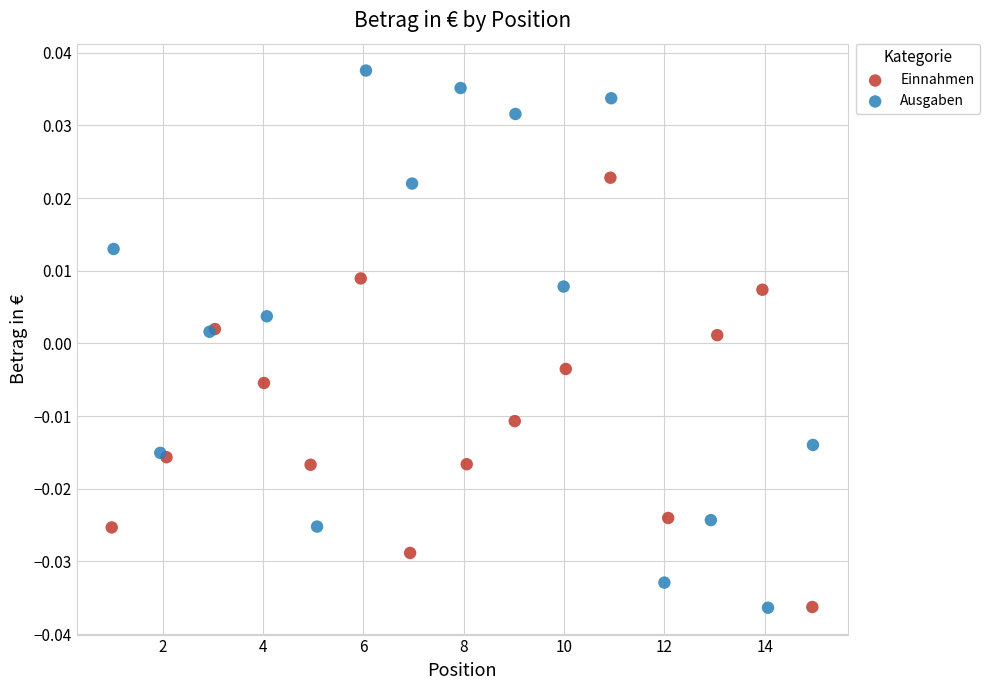

Which series contains the highest Y value?

Ausgaben